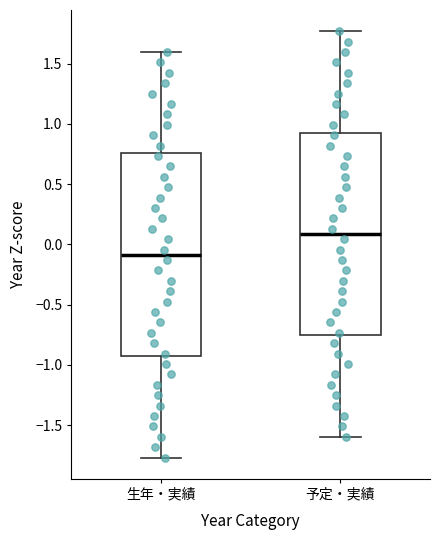

Reading left to right, transcribe this box plot: for each box, give where its median line is, the range the box spans, and where its two whiskers end, as read against the y-axis. The values are not printed on the chart, so give them approximately, as read against the axis.

生年・実績: median -0.10, box -0.95 to 0.75, whiskers -1.75 to 1.60
予定・実績: median 0.10, box -0.75 to 0.95, whiskers -1.60 to 1.75